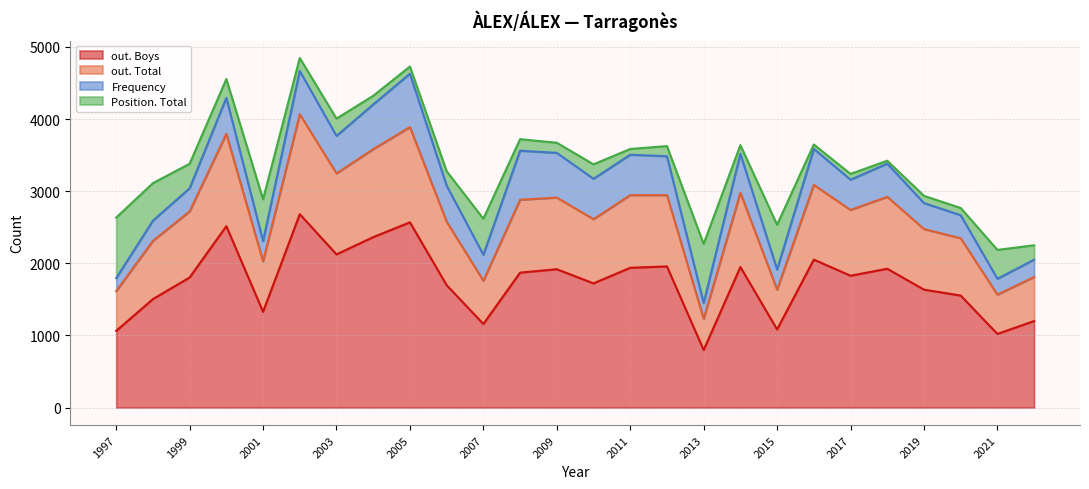

How many interior local valleys does the out. Boys series have?

8